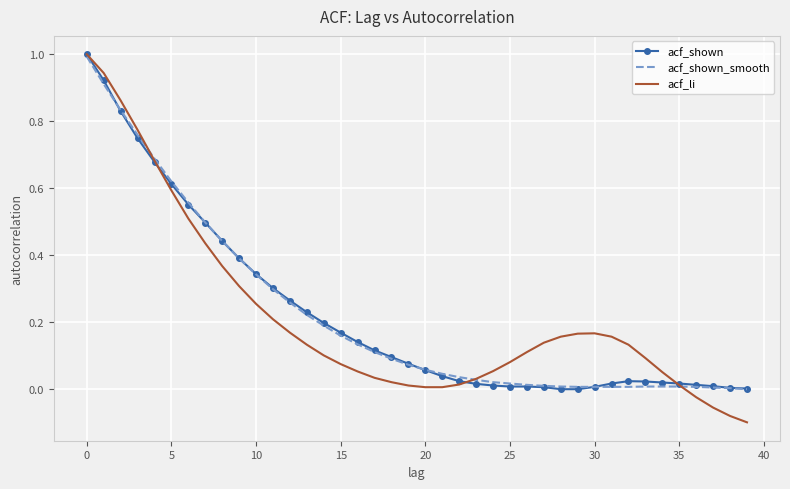

Which series has the widest spread of values?

acf_li